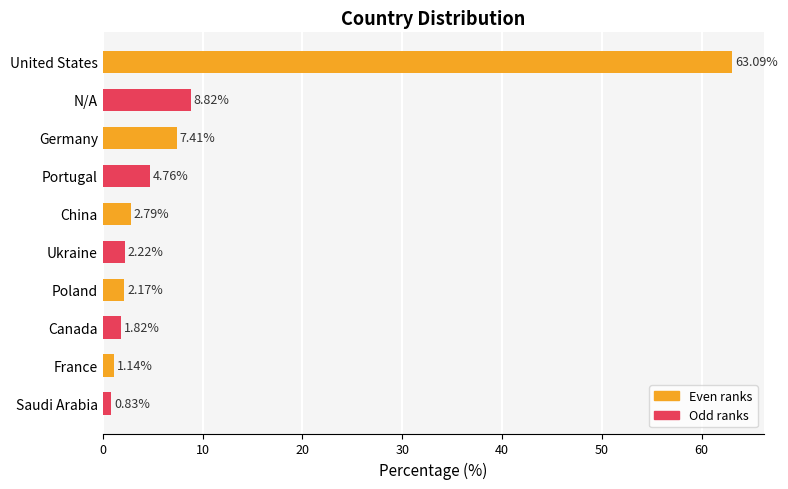

How many distinct data groups are displayed?

1